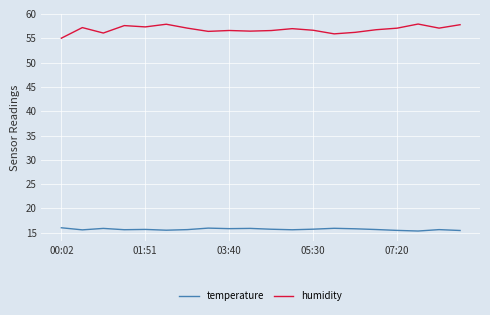

What is the highest value of the humidity series?

57.9